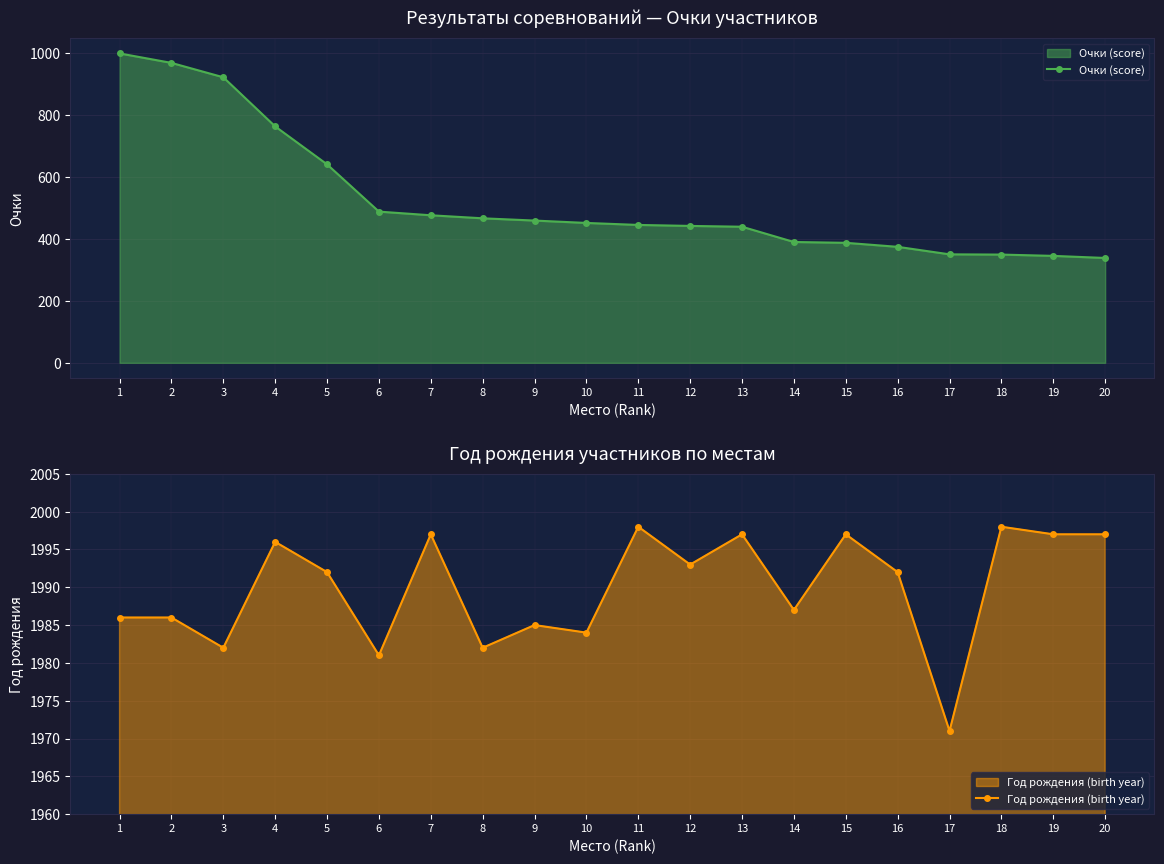

How many lines are shown in the chart?

2